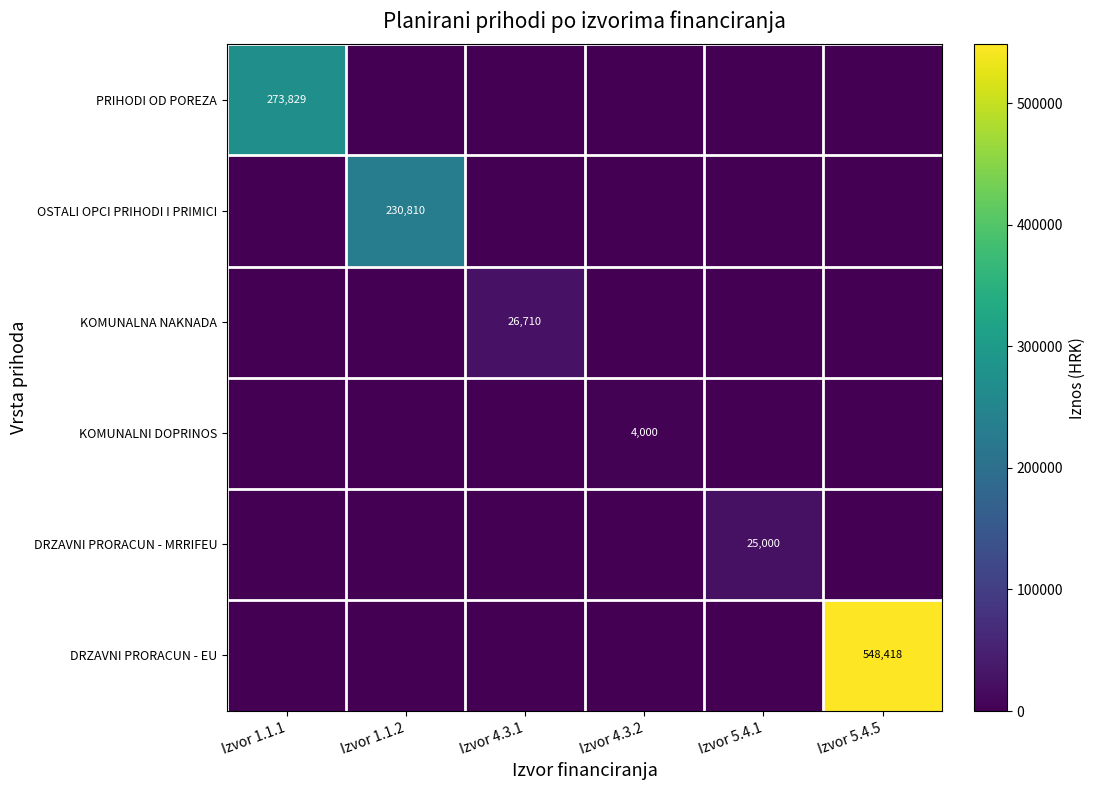

True or false: KOMUNALNA NAKNADA has a value of 46009 at Izvor 4.3.1.

False